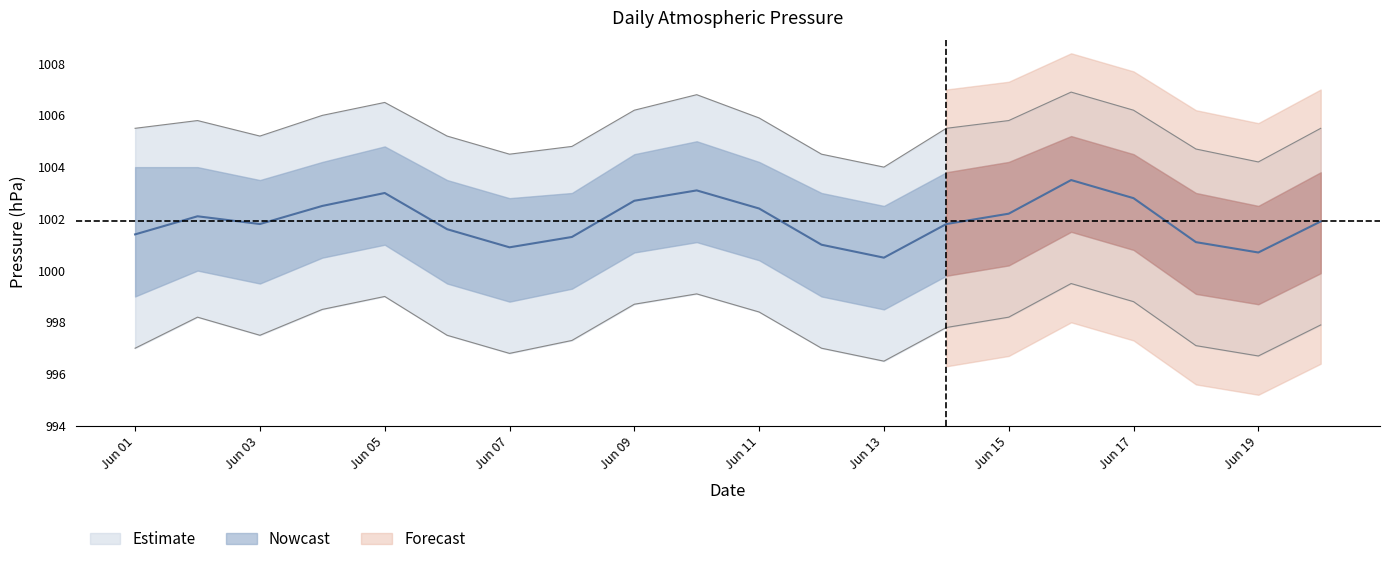

At which category does press_lower reach its first local valley?

Jun 03